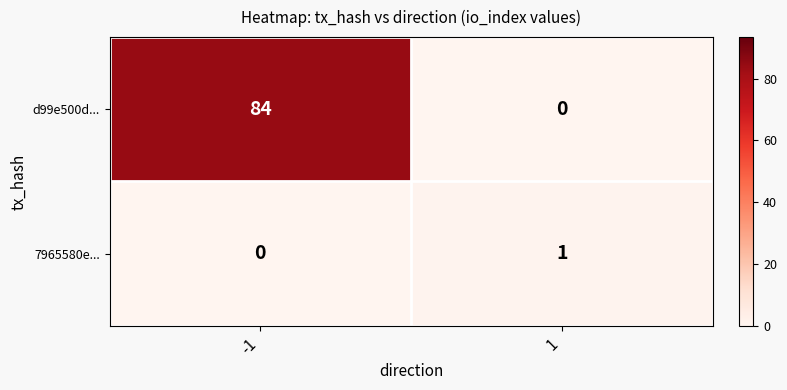

What is the highest value of the d99e500d... series?

84